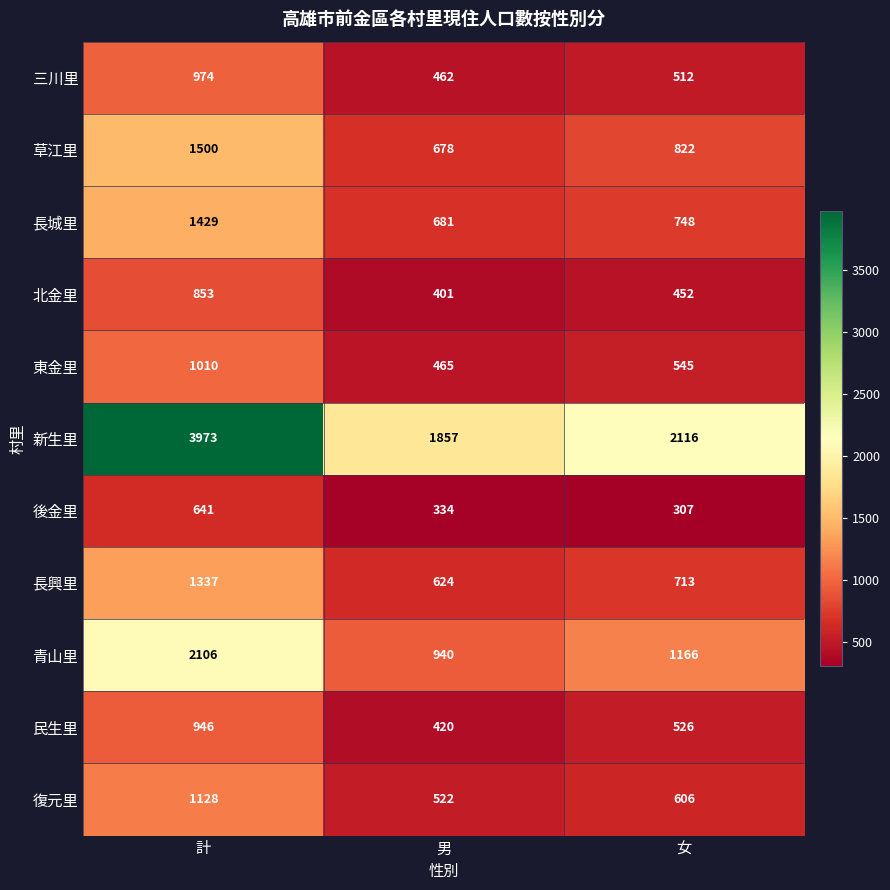

What is the difference between the maximum and minimum values in the 三川里 series?

512